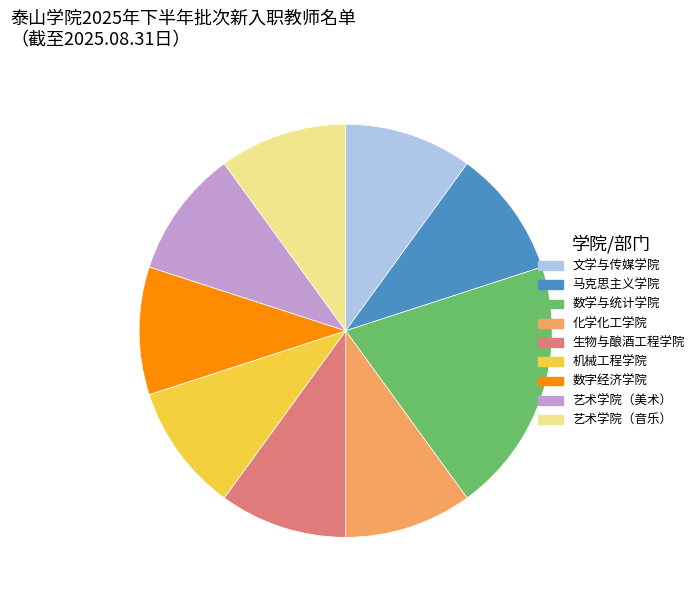

Is 数字经济学院 the majority of the pie?

No